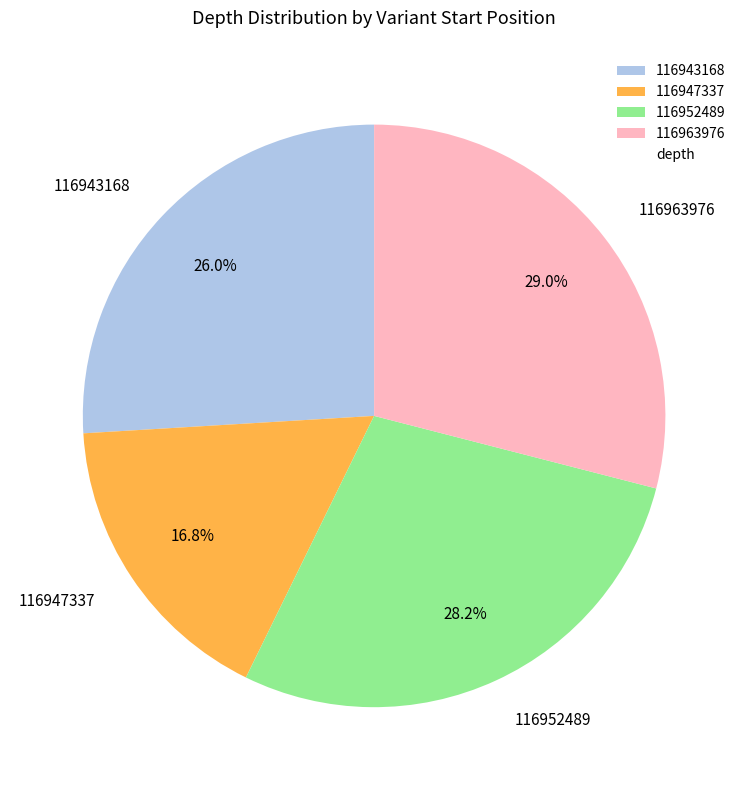

How many slices are in this pie chart?

4